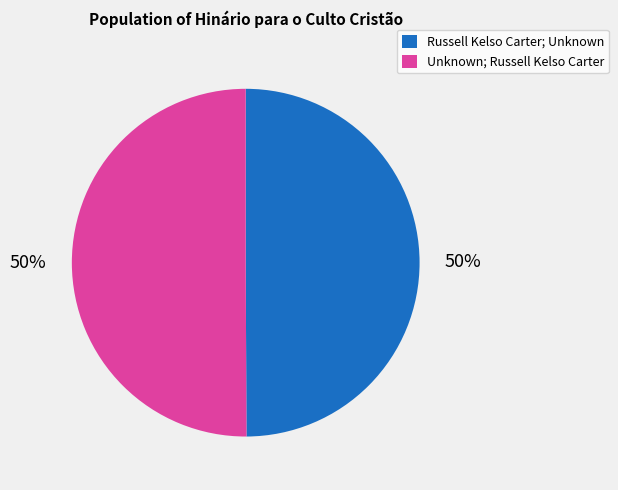

To the nearest percent, what is the average slice percentage?

50%